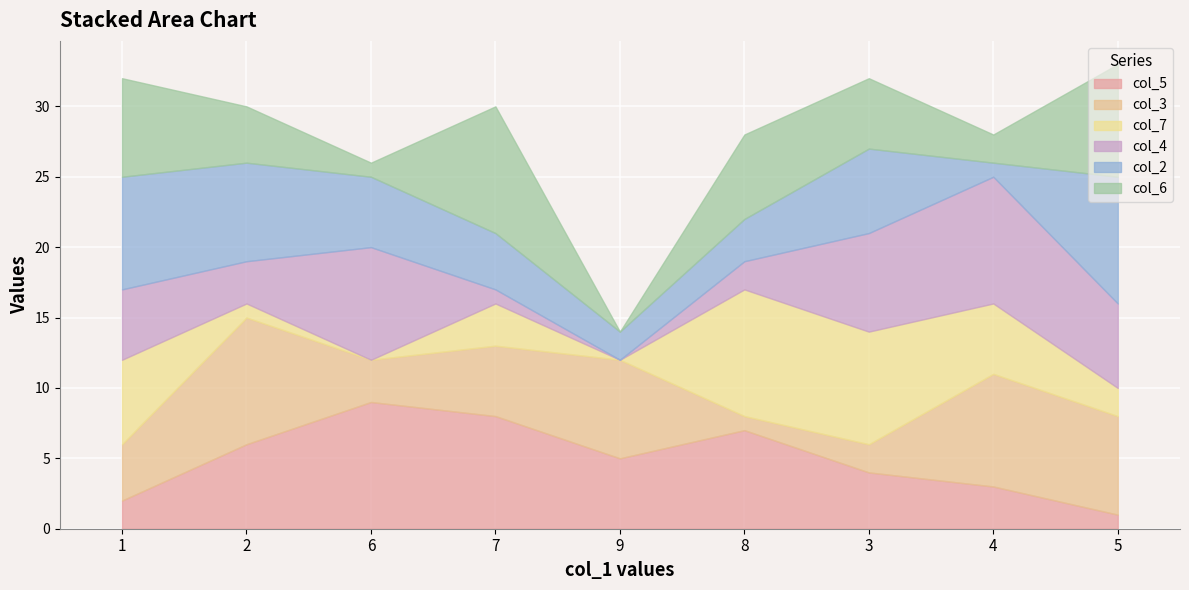

Count the col_2 values in the range 3 to 7.

5